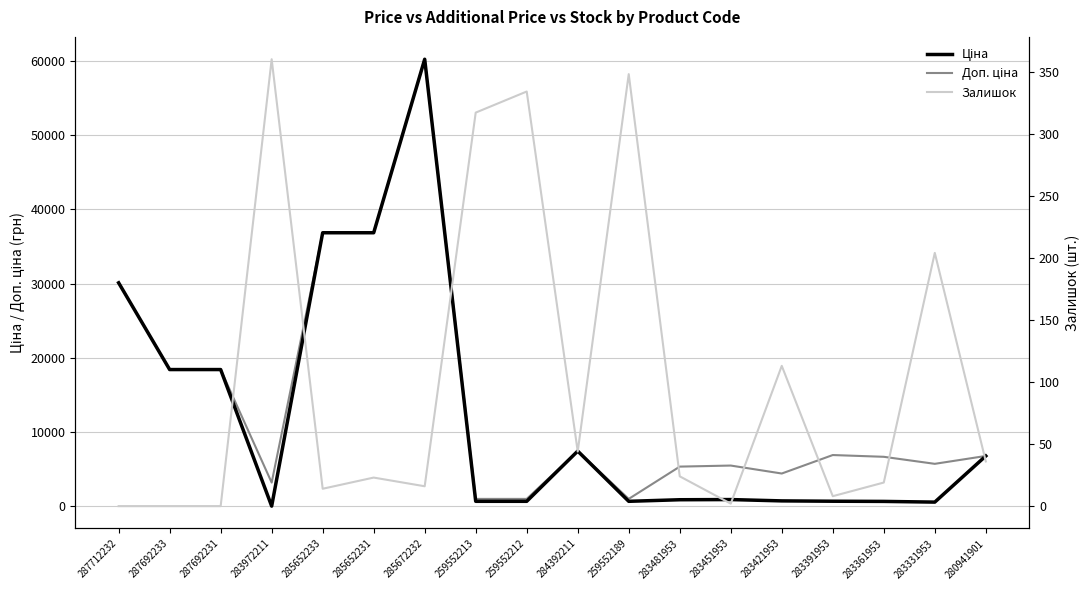

Which series has the largest range (max minus min)?

Ціна